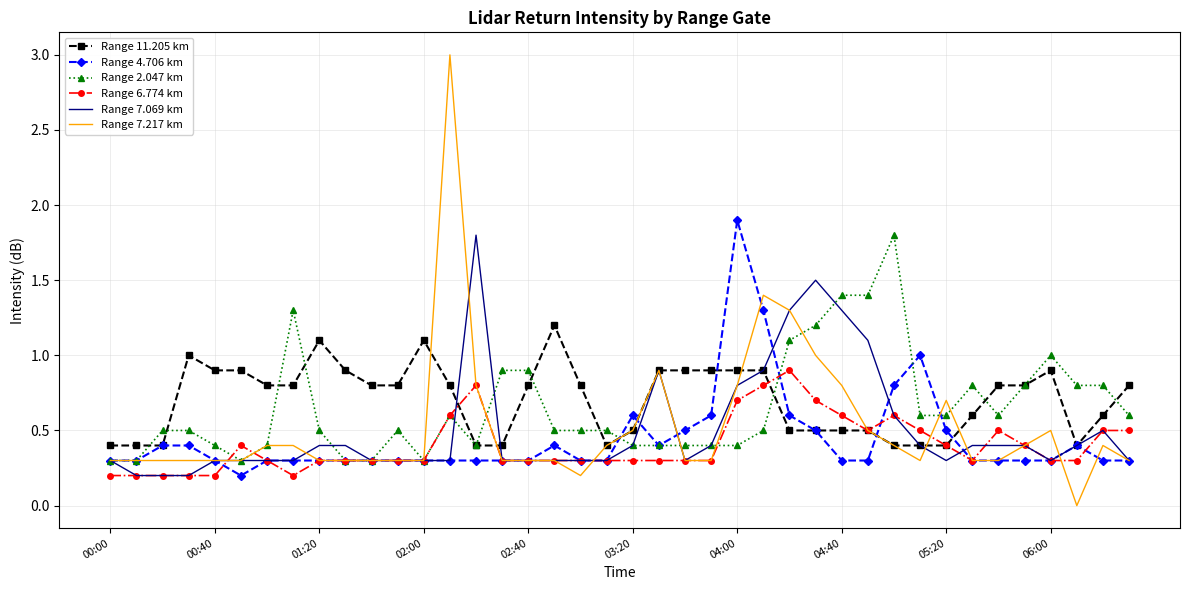

Which series has the largest total across all categories?

Range 11.205 km